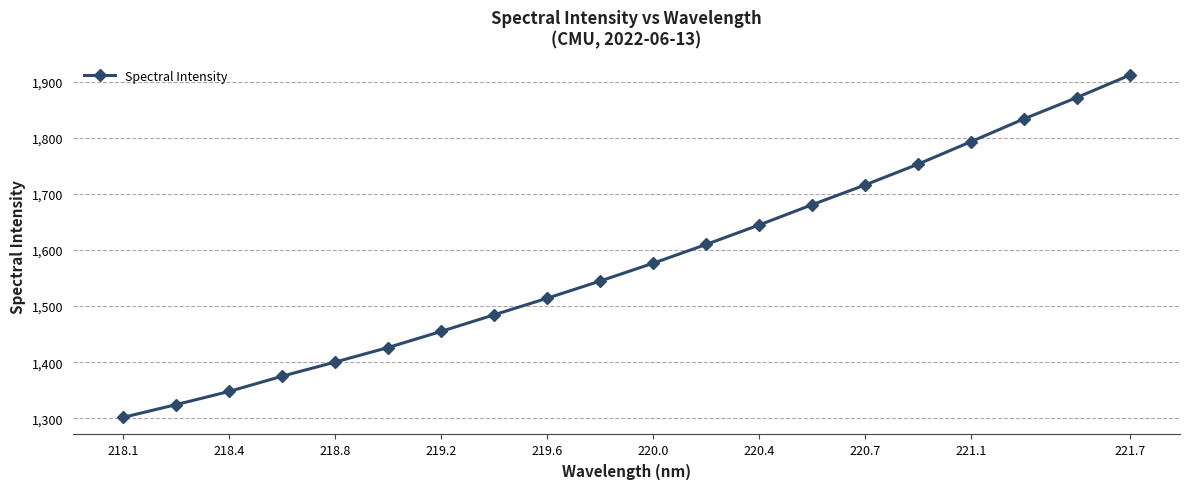

What is the minimum value shown in the chart?

1301.8